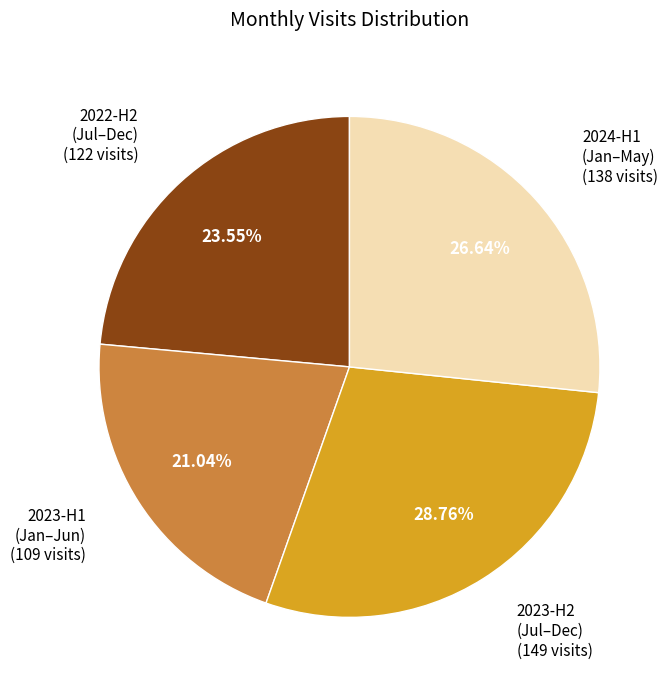

Is there any slice that represents more than half of the pie?

No